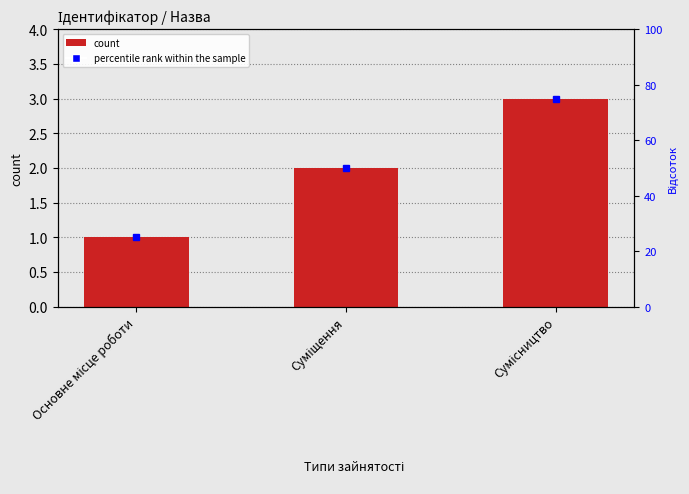

List the labels in order of value, smallest first.

Основне місце роботи, Суміщення, Сумісництво